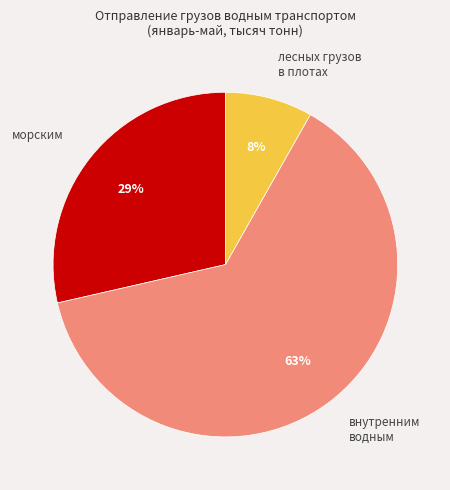

Between внутренним водным and морским, which is larger?

внутренним водным